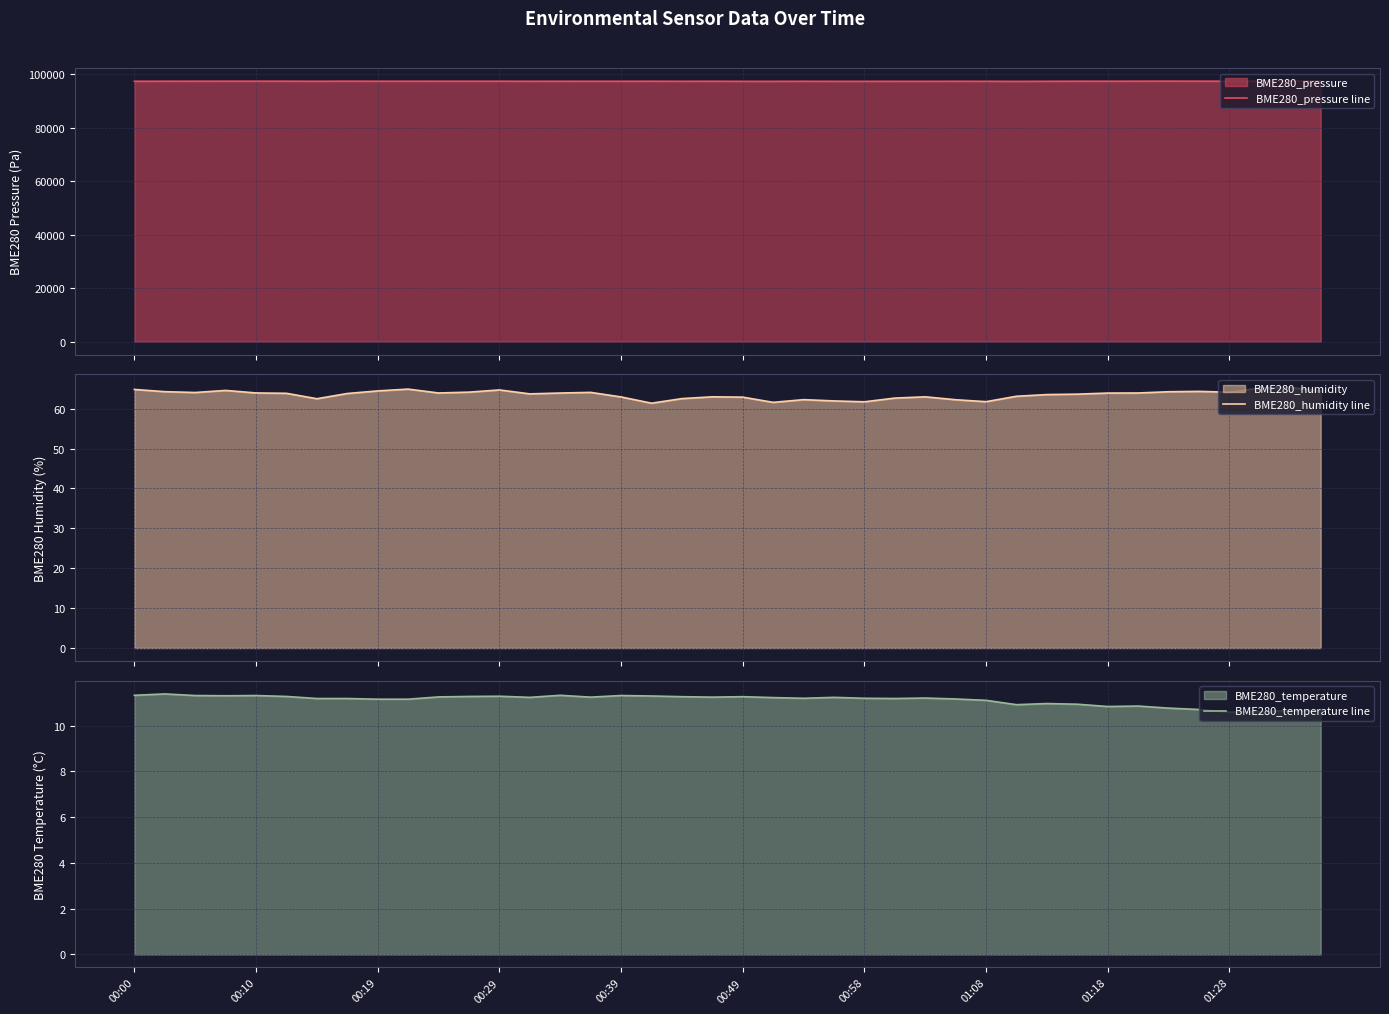

What is the spread (max minus min) of values at 17?

97450.9